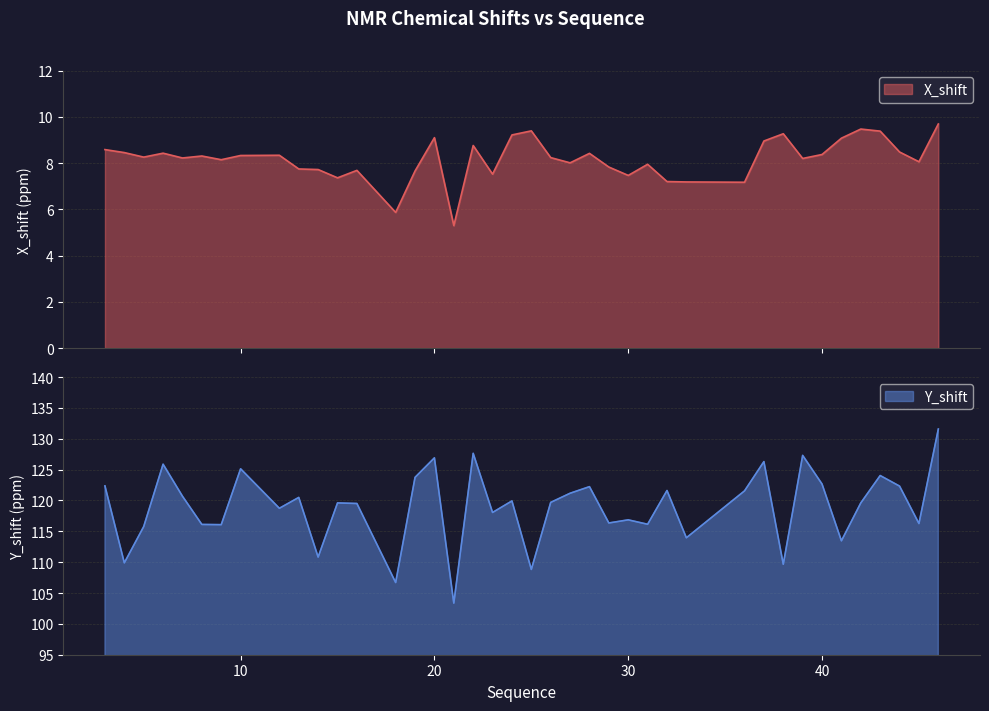

What is the difference between the maximum and second lowest values in the X_shift series?

3.8